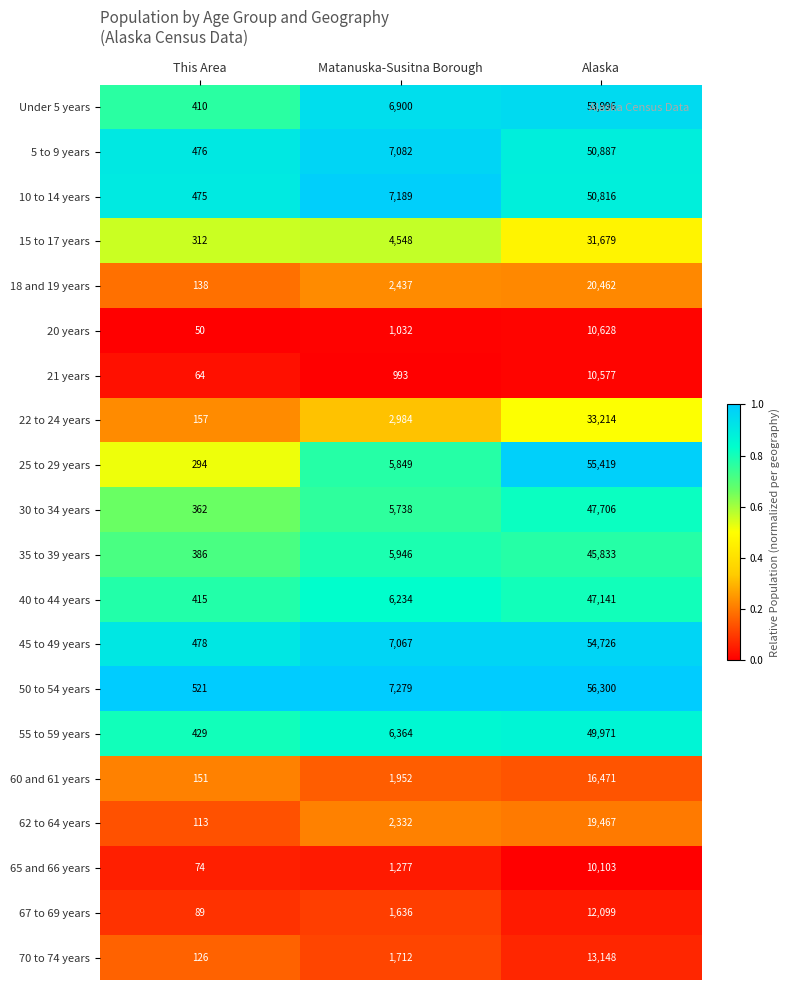

List the series in order of their peak value, lowest first.

65 and 66 years, 21 years, 20 years, 67 to 69 years, 70 to 74 years, 60 and 61 years, 62 to 64 years, 18 and 19 years, 15 to 17 years, 22 to 24 years, 35 to 39 years, 40 to 44 years, 30 to 34 years, 55 to 59 years, 10 to 14 years, 5 to 9 years, Under 5 years, 45 to 49 years, 25 to 29 years, 50 to 54 years